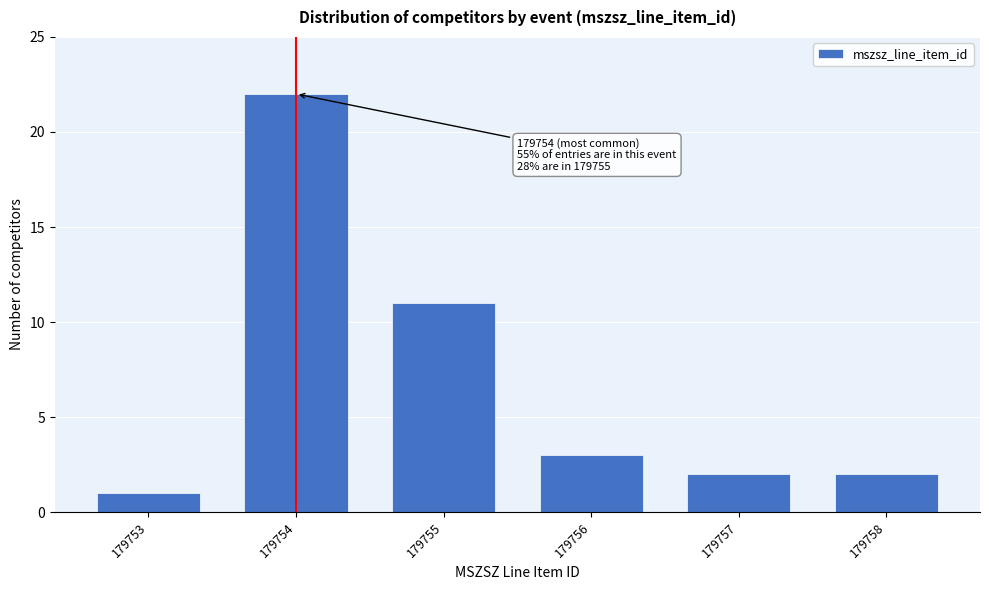

Reading right to left, extract all data points from this chart.

179758=2	179757=2	179756=3	179755=11	179754=22	179753=1